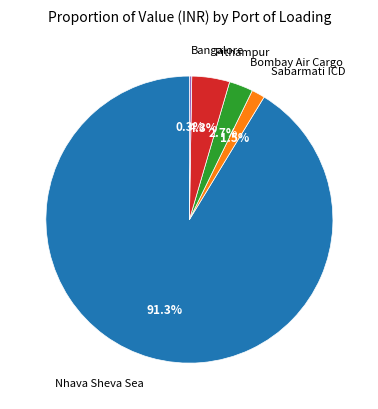

What is the largest slice in the pie chart?

Nhava Sheva Sea